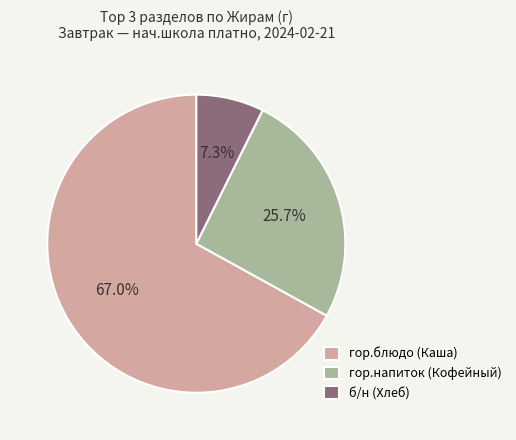

Rank the categories by value from lowest to highest.

б/н (Хлеб), гор.напиток (Кофейный), гор.блюдо (Каша)